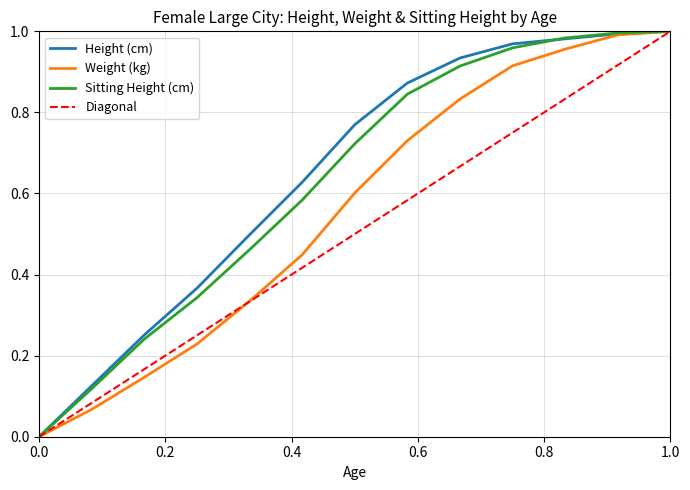

The value of Height (cm) at 14 is 1.0. True or false?

True